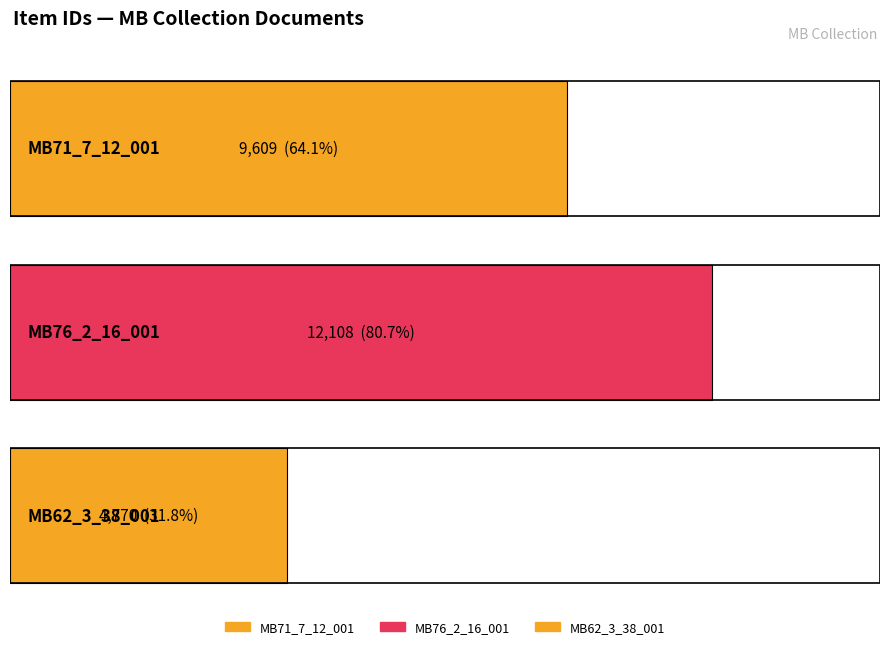

What is the change in value from MB71_7_12_001 to MB76_2_16_001?

+2499